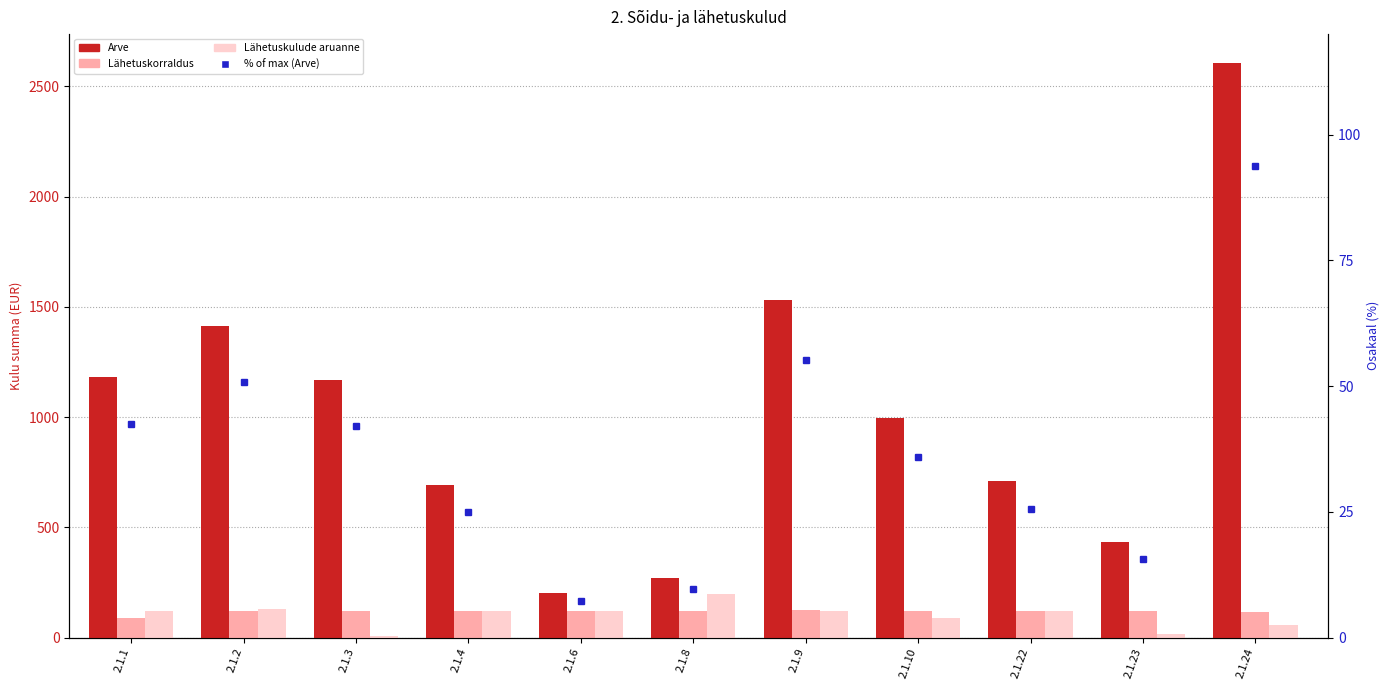

The Lähetuskulude aruanne series shows 120.4 at 2.1.22. True or false?

True